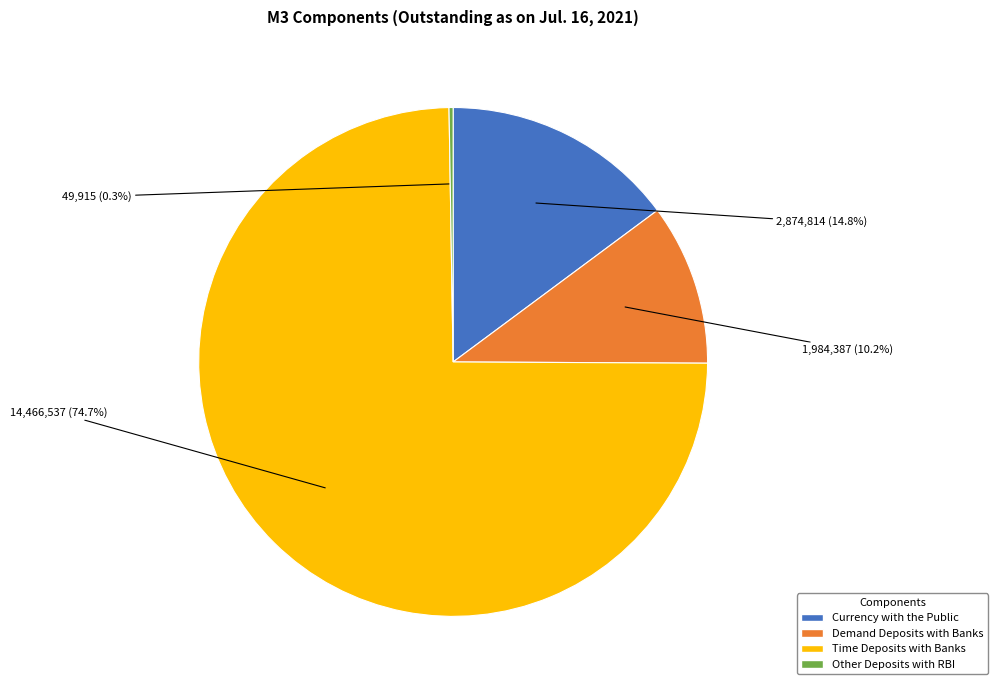

To the nearest percent, what percentage of the pie is Currency with the Public?

15%